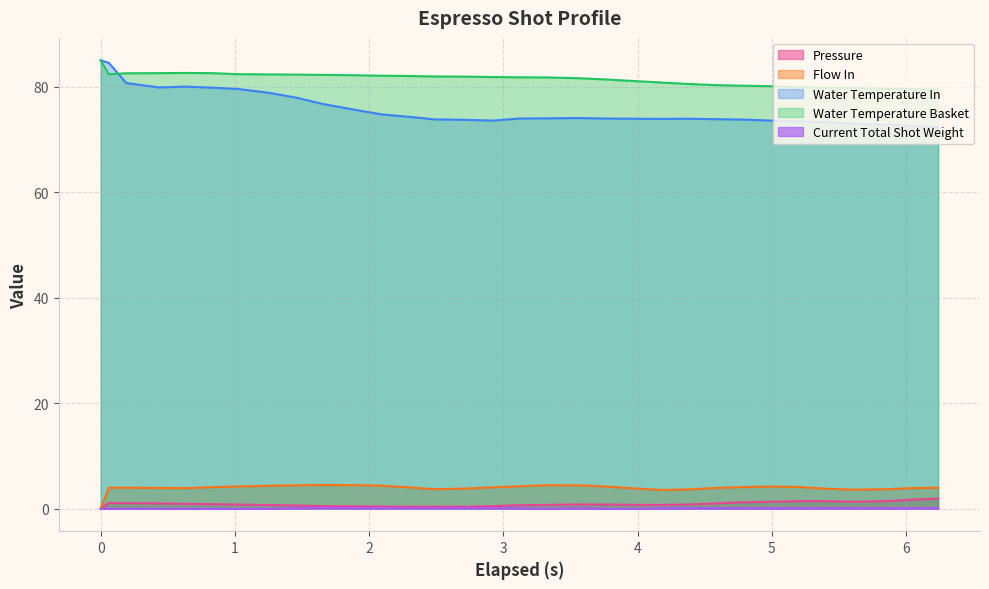

Reading left to right, what are all the values shown in this chart?

pressure: 0.0	1.1	1.1	1.0	0.9	0.9	0.8	0.7	0.6	0.5	0.5	0.4	0.4	0.4	0.4	0.5	0.7	0.7	0.8	0.8	0.8	0.7	0.8	1.0	1.2	1.3	1.4	1.4	1.3	1.4	1.7	1.9
flow_in: 0.0	4.0	4.0	3.9	3.9	4.1	4.2	4.4	4.5	4.5	4.5	4.4	4.1	3.7	3.8	4.1	4.3	4.5	4.5	4.2	3.9	3.6	3.7	4.0	4.1	4.2	4.1	3.8	3.6	3.7	3.9	4.0
water_temperature_in: 85.0	84.5	80.7	79.9	80.0	79.8	79.6	78.8	77.9	76.7	75.6	74.7	74.3	73.8	73.7	73.6	74.0	74.0	74.1	74.0	73.9	73.9	73.9	73.8	73.8	73.5	73.4	73.3	73.0	72.8	72.5	72.4
water_temperature_basket: 85.0	82.4	82.5	82.6	82.6	82.6	82.4	82.3	82.3	82.2	82.2	82.1	82.0	81.9	81.9	81.8	81.8	81.8	81.6	81.4	81.1	80.8	80.5	80.3	80.2	80.1	79.9	79.8	79.8	79.6	79.5	79.5
current_total_shot_weight: 0.0	0.0	0.0	0.0	0.0	0.0	0.0	0.0	0.1	0.2	0.1	0.1	0.1	0.1	0.1	0.1	0.1	0.0	0.1	0.0	0.0	0.1	0.1	0.1	0.1	0.1	0.1	0.1	0.1	0.1	0.1	0.1